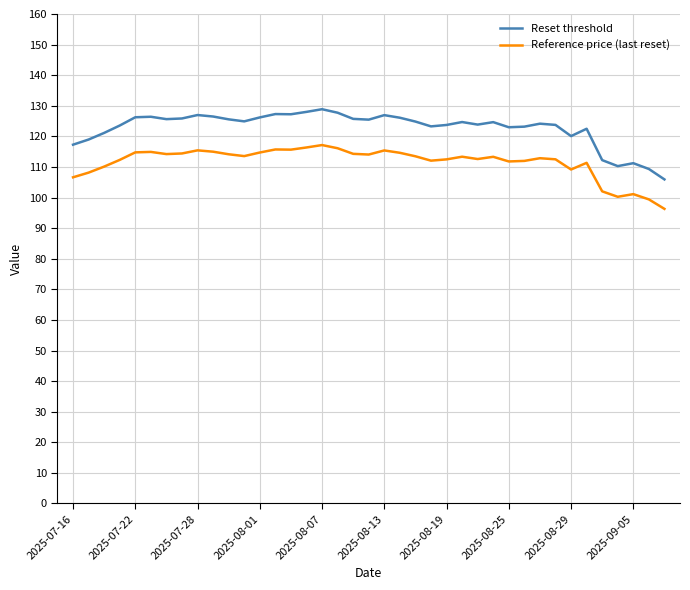

True or false: Reference price (last reset) and Reset threshold cross at least once.

False